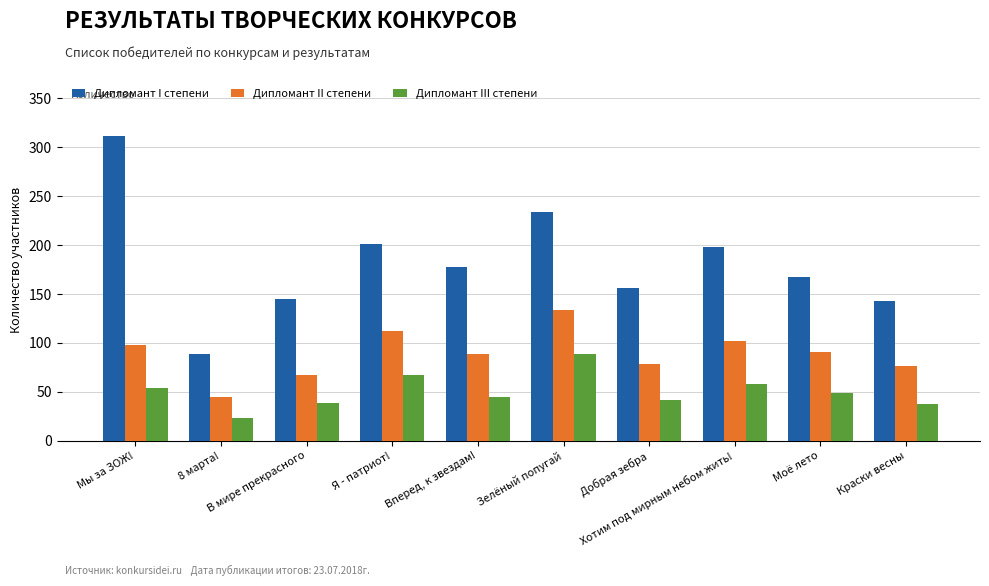

What is the lowest value of the Дипломант III степени series?

23